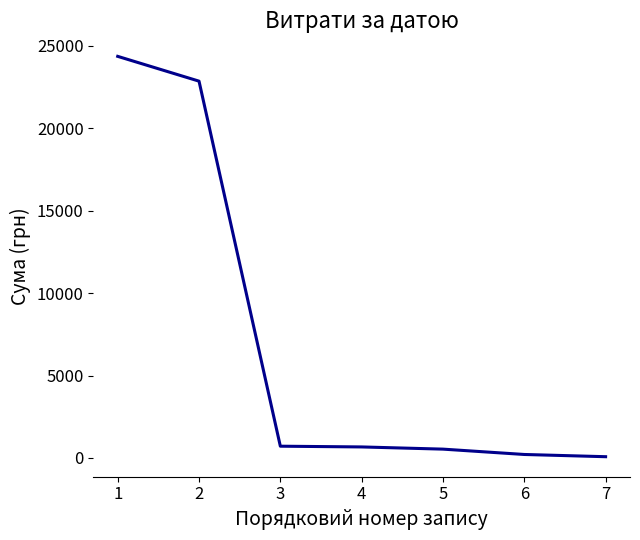

What is the smallest value displayed?

77.4